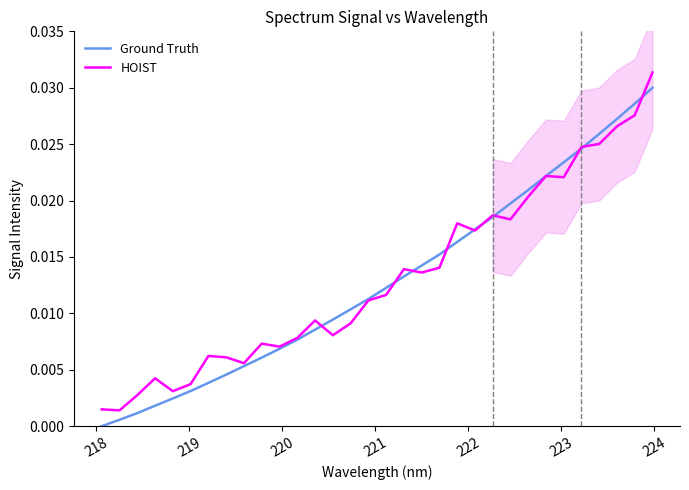

How many lines are shown in the chart?

2